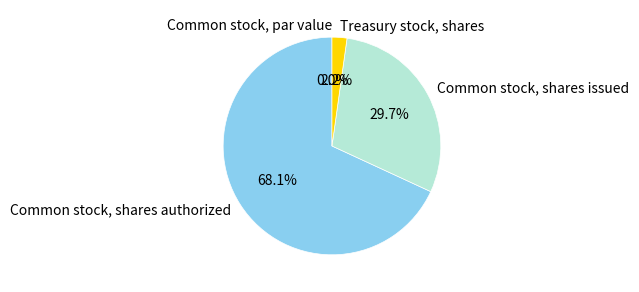

To the nearest percent, what percentage of the pie is Common stock, shares issued?

30%